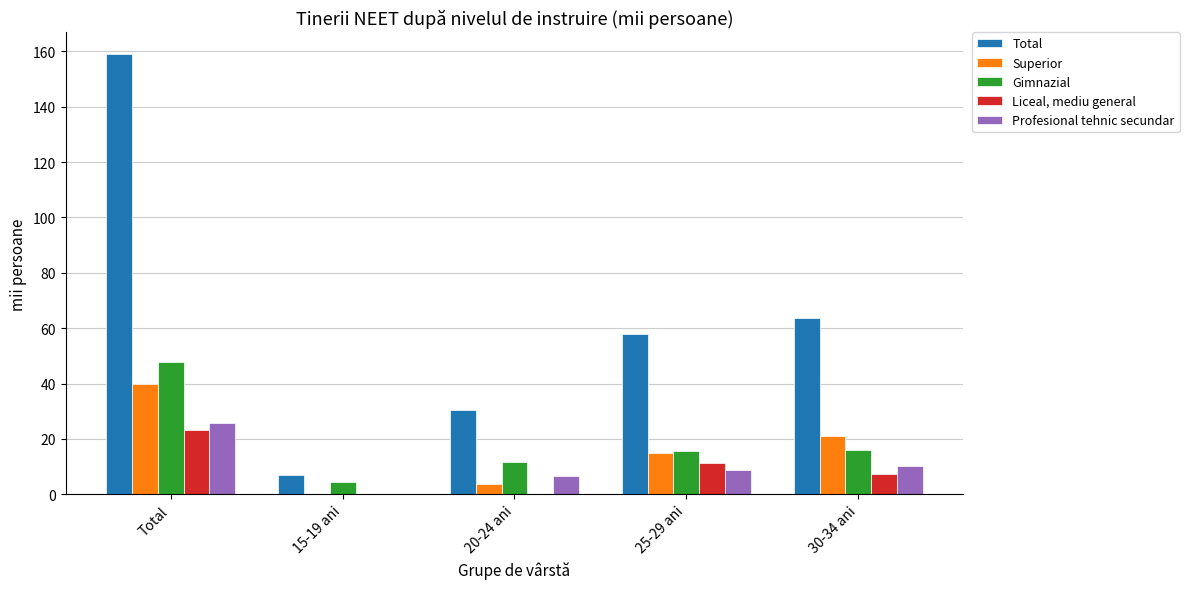

Is it true that Total equals 158.9 at Total?

True